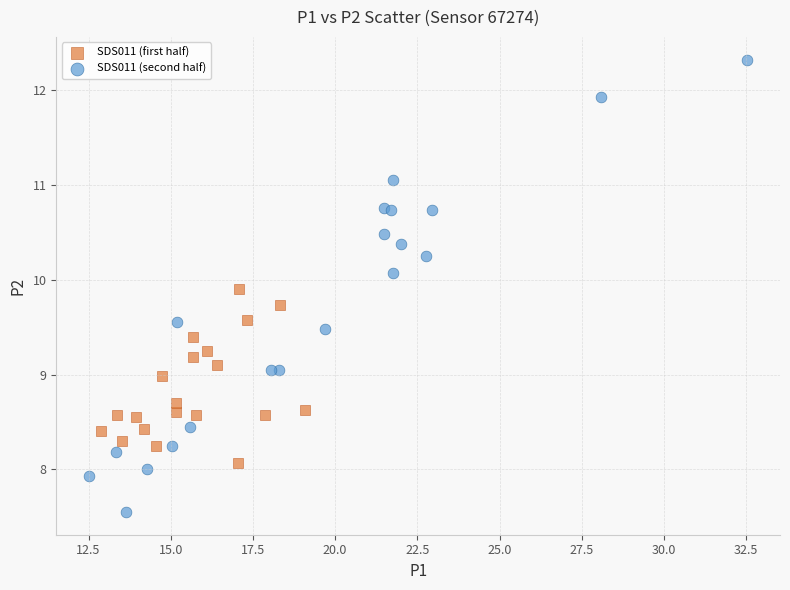

Which series reaches the maximum Y coordinate?

SDS011 (second half)